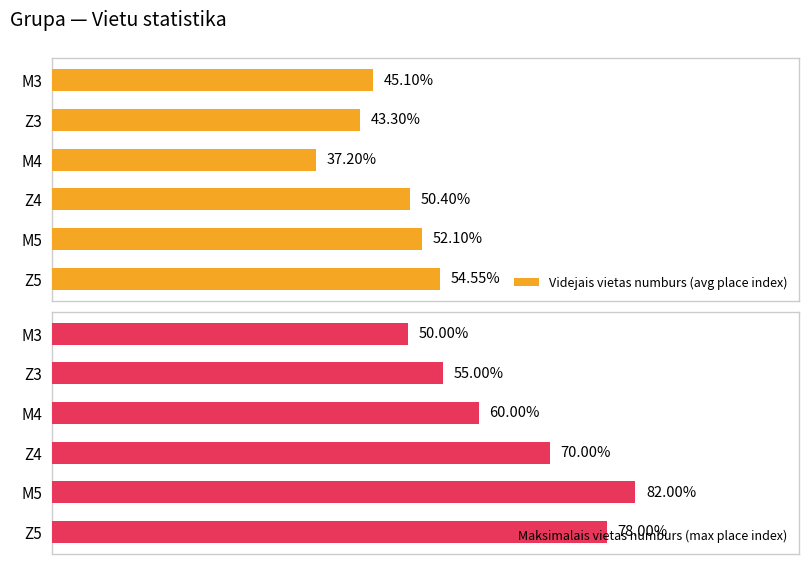

List the labels in order of Videjais vietas numburs (avg place index) value, largest first.

Z5, M5, Z4, M3, Z3, M4